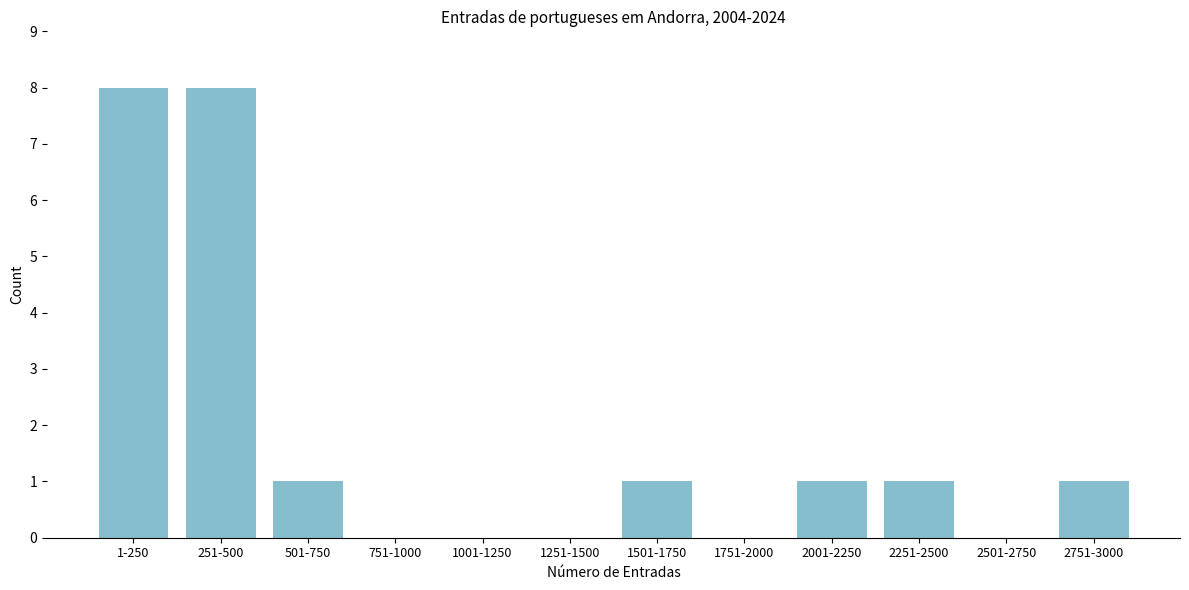

Reading right to left, extract all data points from this chart.

2751-3000=1	2501-2750=0	2251-2500=1	2001-2250=1	1751-2000=0	1501-1750=1	1251-1500=0	1001-1250=0	751-1000=0	501-750=1	251-500=8	1-250=8